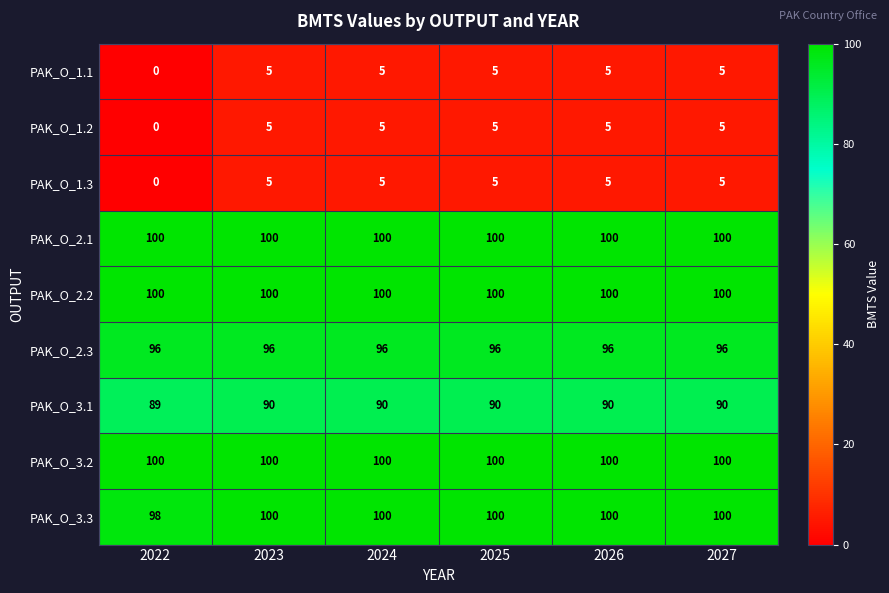

What is the difference between the maximum and minimum values in the PAK_O_1.3 series?

5